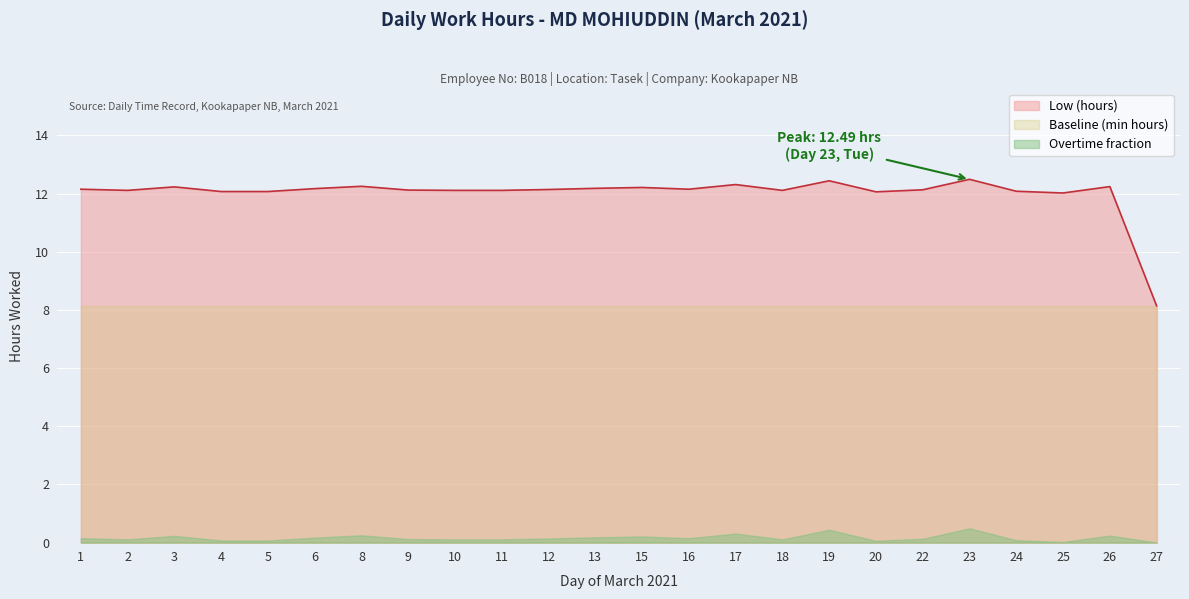

How many lines are shown in the chart?

3